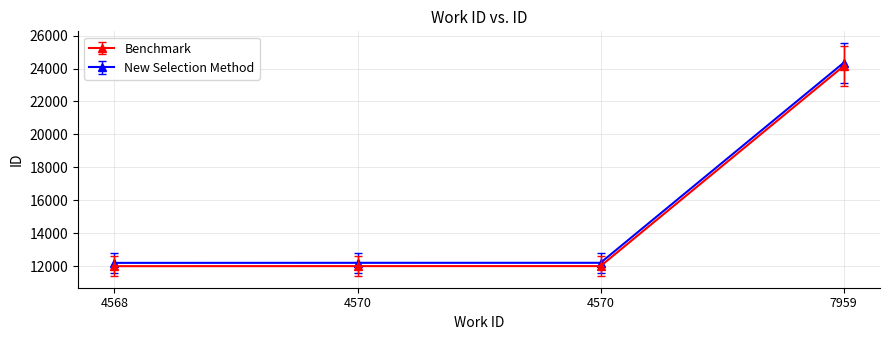

Does the chart have visible grid lines?

Yes